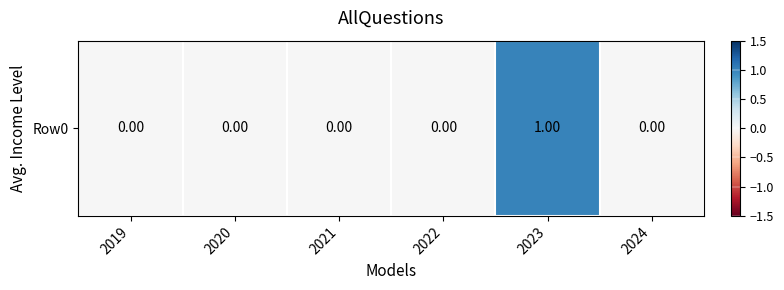

Reading right to left, what are all the values shown in this chart?

2024=0	2023=1	2022=0	2021=0	2020=0	2019=0